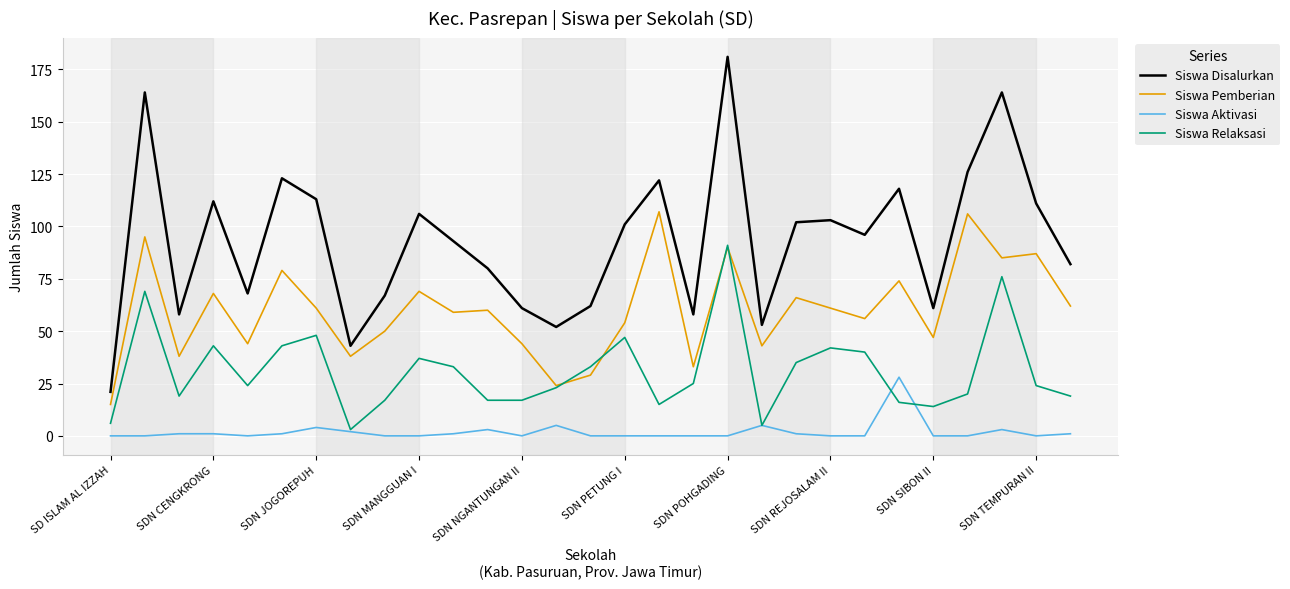

Rank the series by their average value, from highest to lowest.

Siswa Disalurkan, Siswa Pemberian, Siswa Relaksasi, Siswa Aktivasi